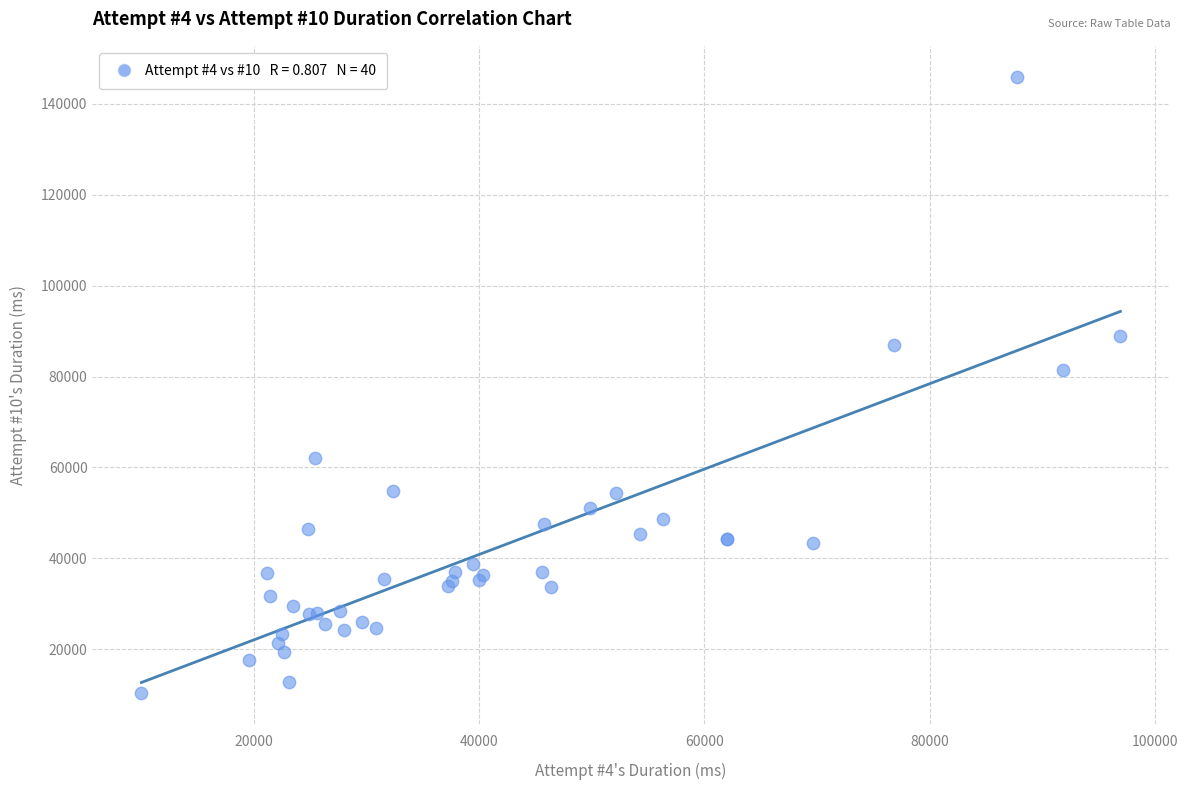

What Y value in the scatter plot is closest to 78173?

81350